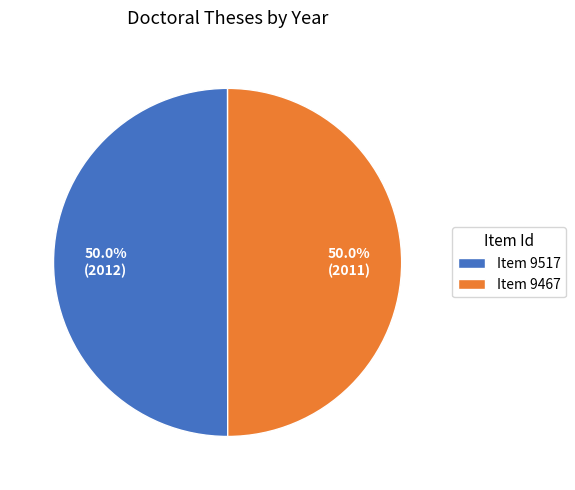

Is the sum of Item 9517 and Item 9467 greater than half?

Yes